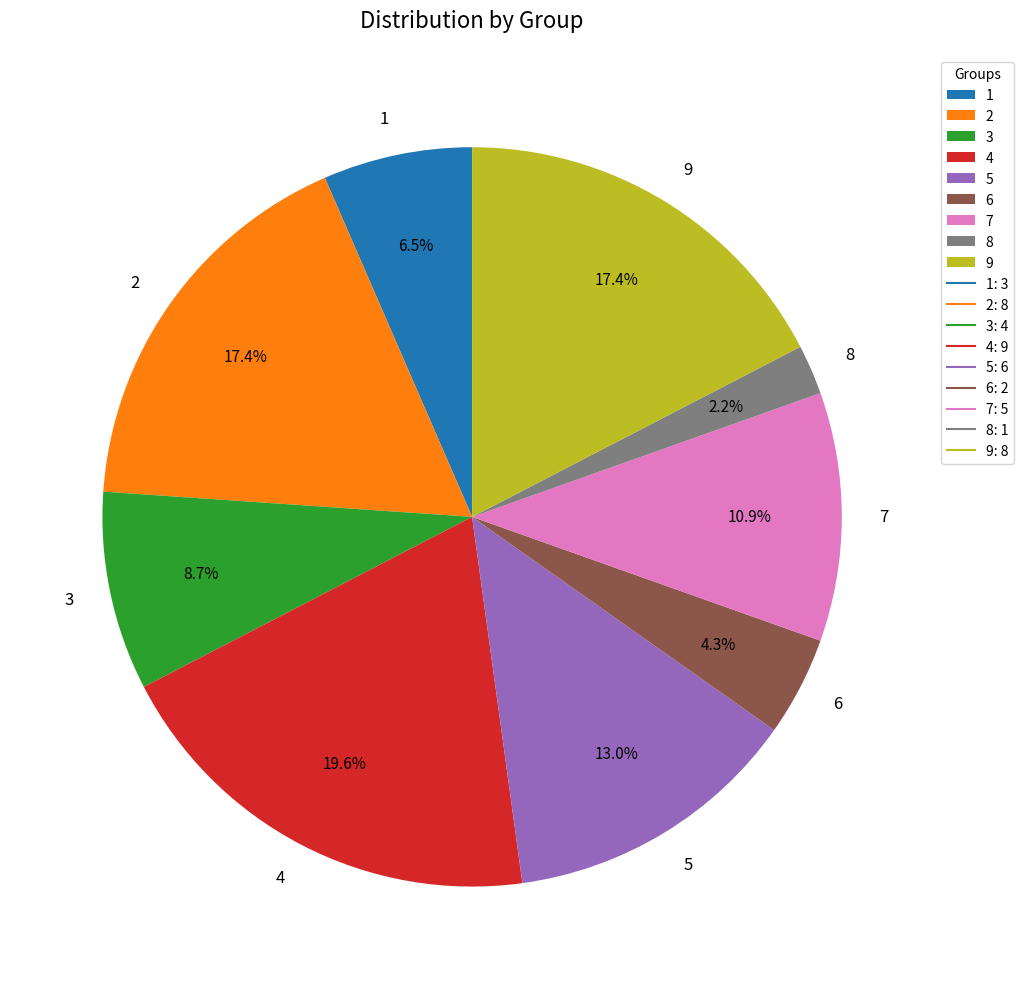

To the nearest percent, what is the average slice percentage?

11%